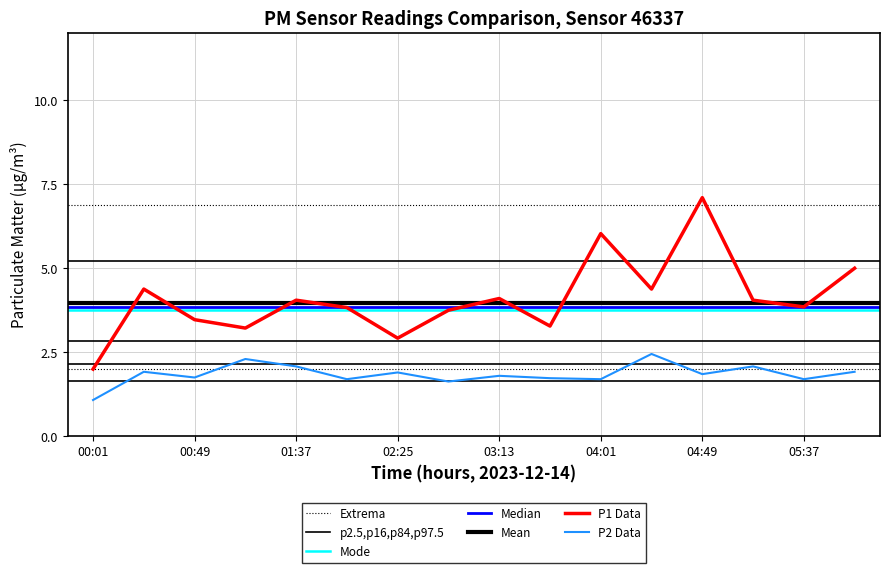

Reading left to right, extract all data points from this chart.

P1: 2.0	4.4	3.5	3.2	4.0	3.8	2.9	3.8	4.1	3.3	6.0	4.4	7.1	4.0	3.9	5.0
P2: 1.1	1.9	1.8	2.3	2.1	1.7	1.9	1.6	1.8	1.7	1.7	2.5	1.9	2.1	1.7	1.9